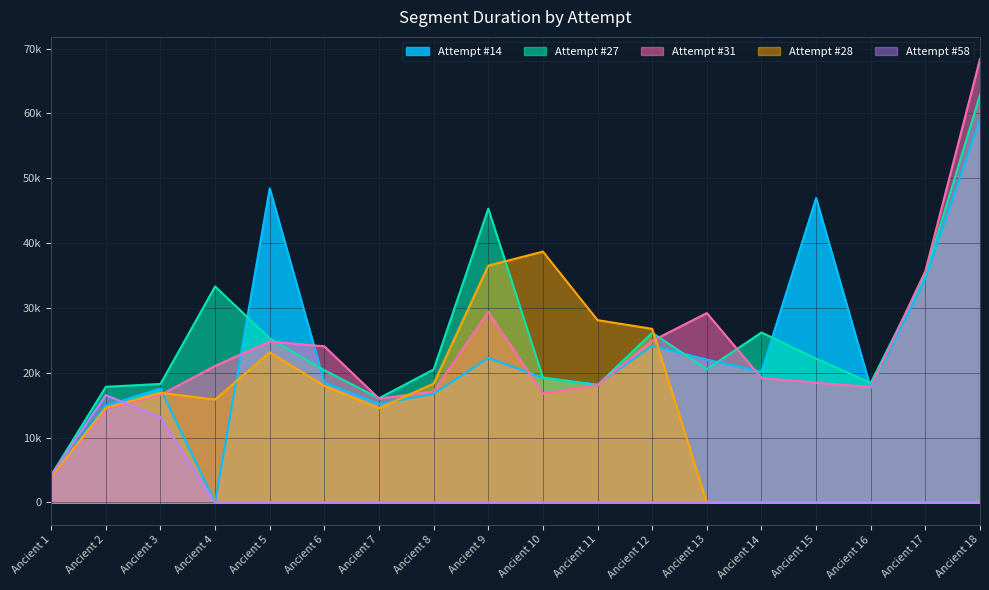

Reading left to right, extract all data points from this chart.

Attempt #14: 4000	14935	17559	0	48430	18501	15193	16761	22301	19231	18167	24175	22031	20159	46934	17654	34536	59138
Attempt #27: 4208	17839	18282	33314	25304	20390	16079	20511	45303	19263	18118	26175	20559	26208	22190	18446	35190	62841
Attempt #31: 3960	14441	16581	21055	24817	24077	16015	17112	29389	16816	18111	24919	29206	19200	18470	17791	35671	68373
Attempt #28: 3928	14592	16903	15879	23143	17991	14543	18330	36523	38686	28119	26775	0	0	0	0	0	0
Attempt #58: 4223	16550	13136	0	0	0	0	0	0	0	0	0	0	0	0	0	0	0